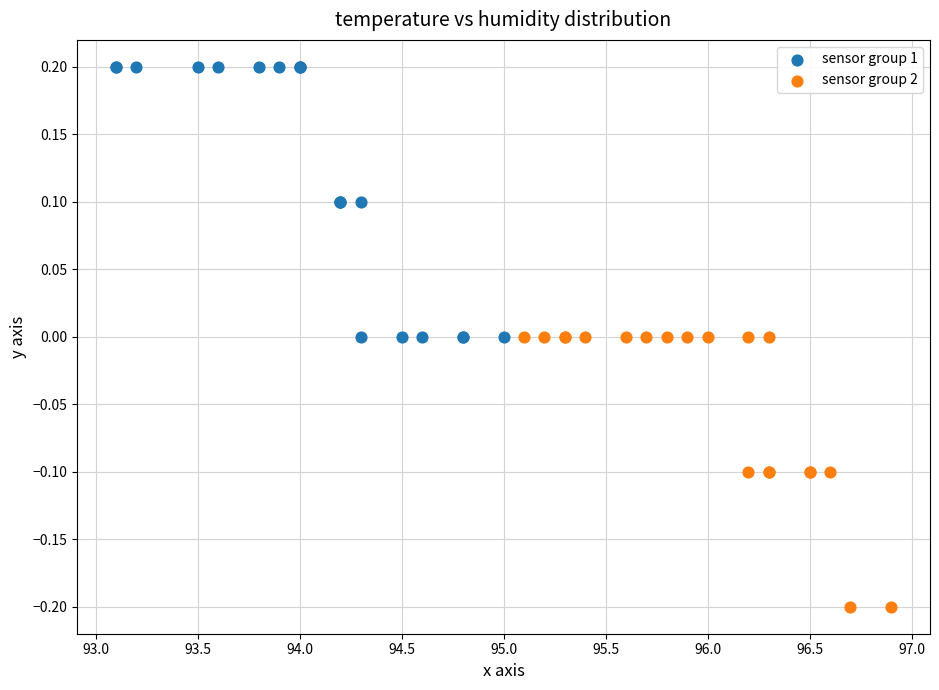

Which series contains the lowest Y value?

sensor group 2